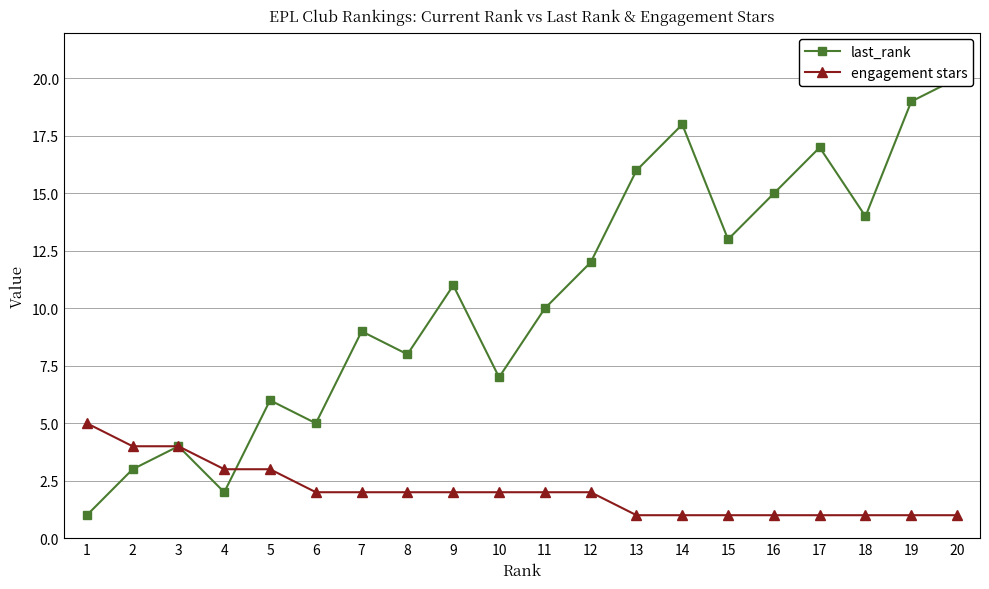

What is the sum of all last_rank values?

210